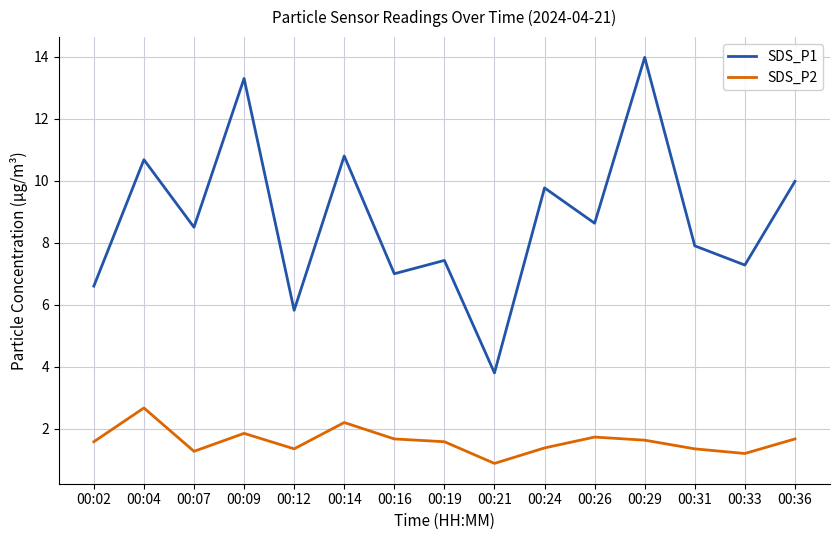

Which series has the largest total across all categories?

SDS_P1